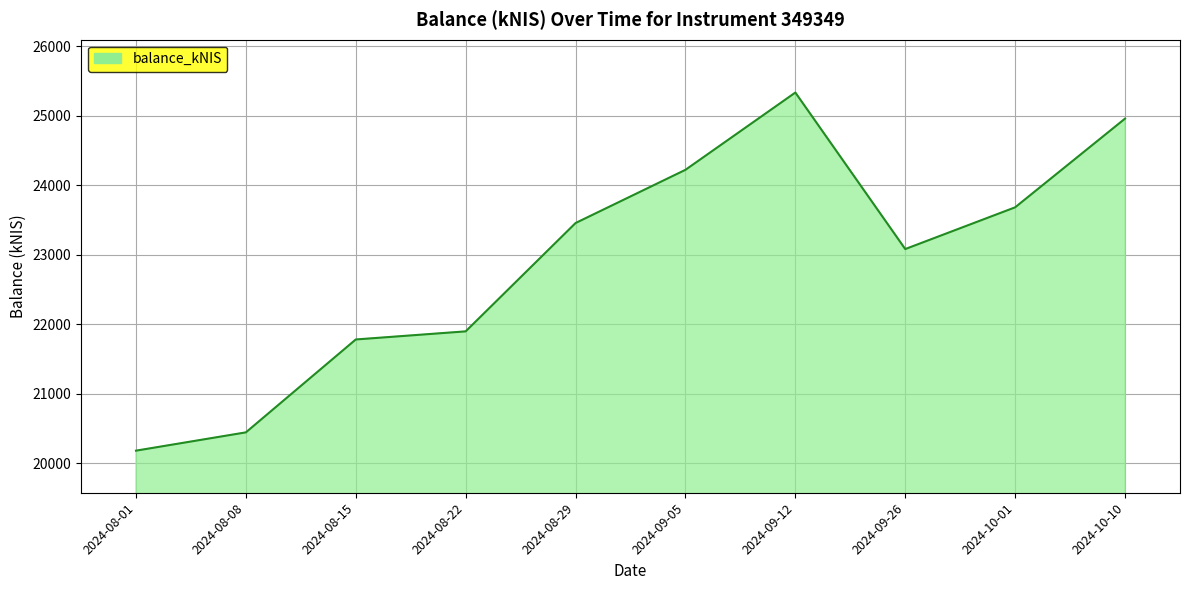

What is the difference between the values at 2024-09-05 and 2024-08-22?

2324.5